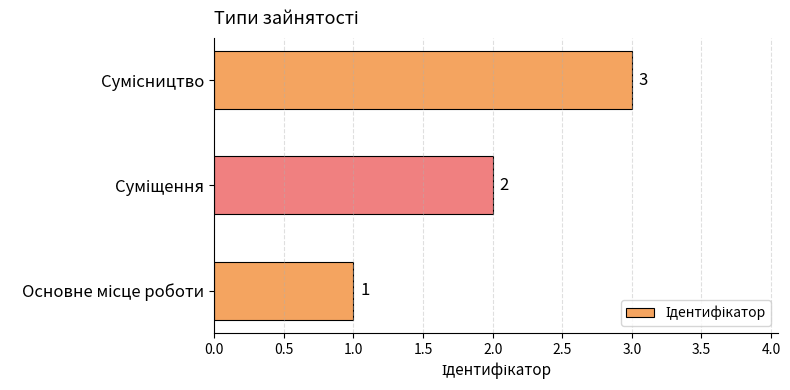

Count the values in the range 1 to 3.

3